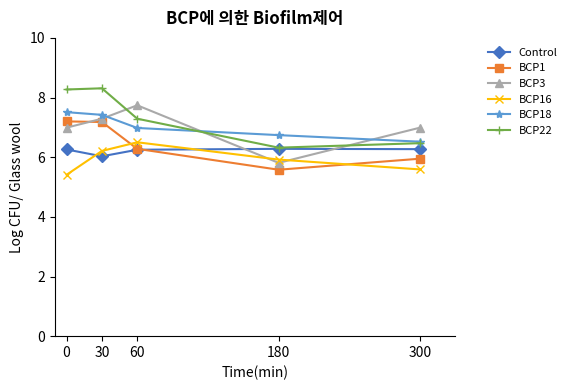

Where is BCP3 nearest to the value 6?

180